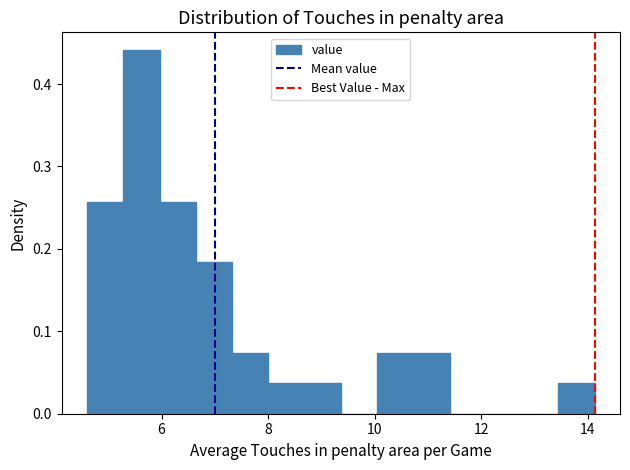

Around what value on the x-axis is the tallest bar? Give the approximate position of its centre, as read against the axis.

5.6